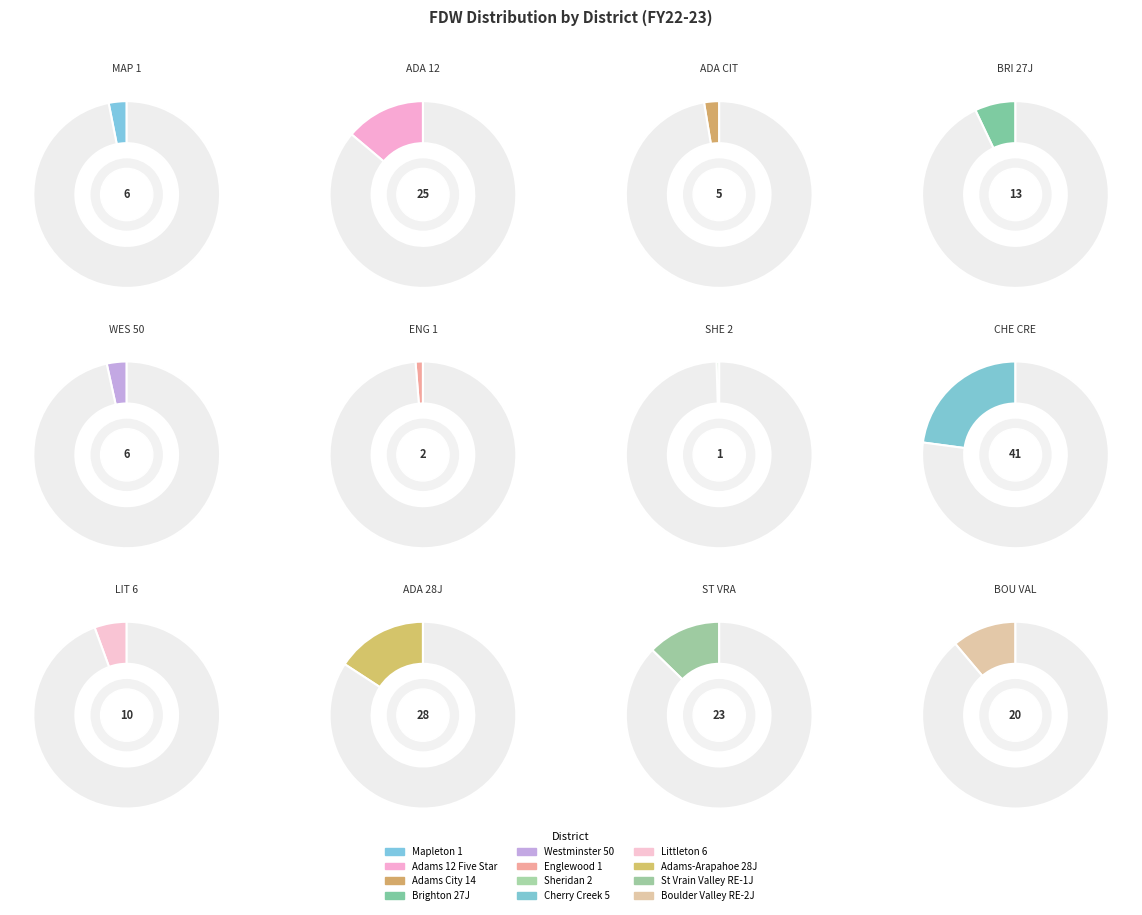

Which slice is the smallest?

Sheridan 2